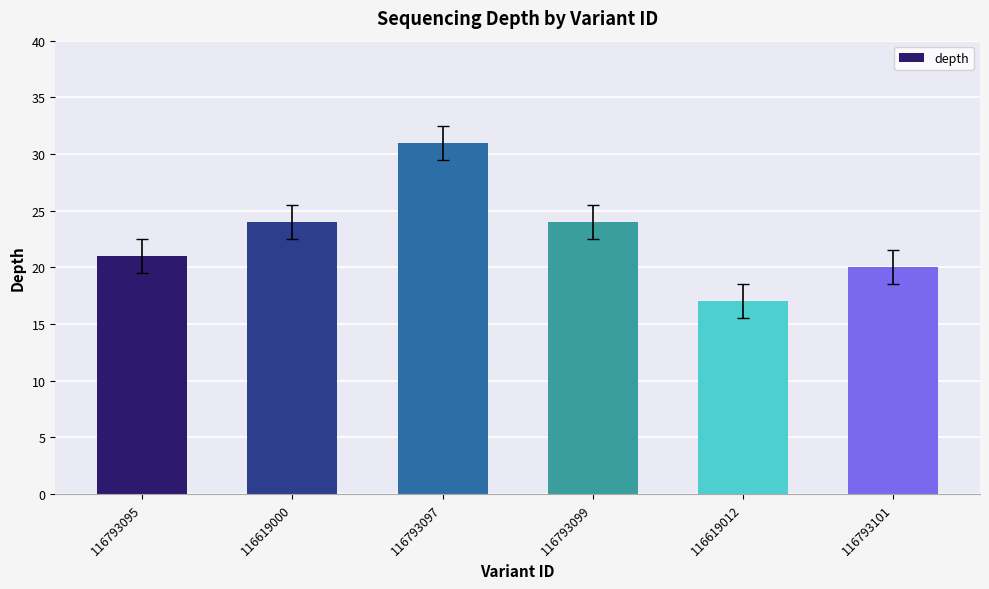

Reading left to right, what are all the values shown in this chart?

21	24	31	24	17	20